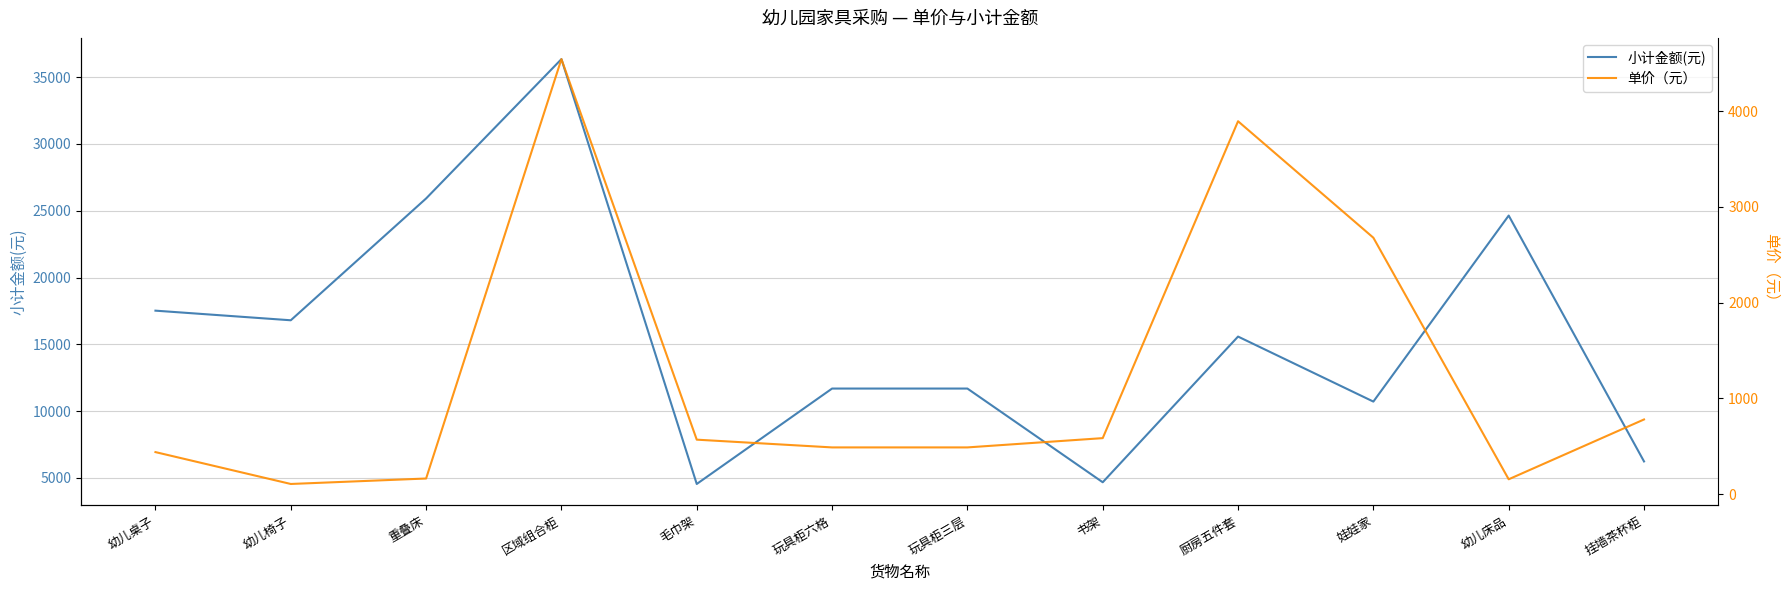

Count the number of data series in this chart.

2